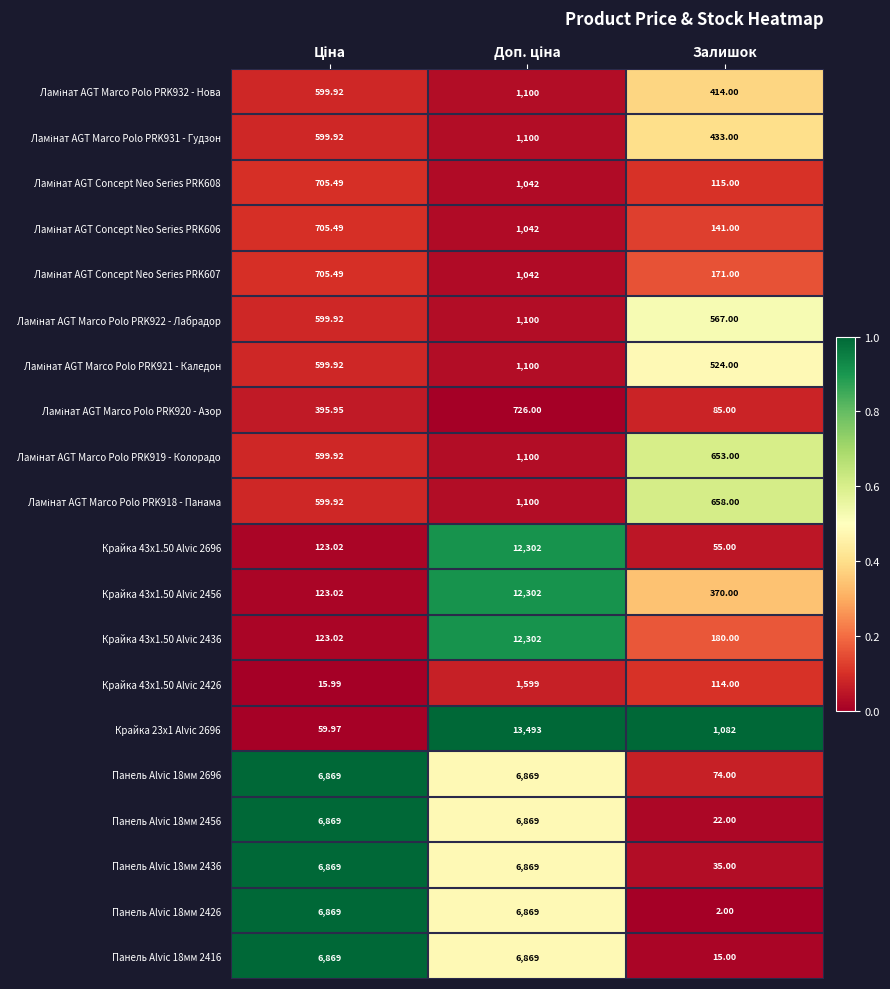

Where is Крайка 43x1.50 Alvic 2456 nearest to the value 6212?

Залишок